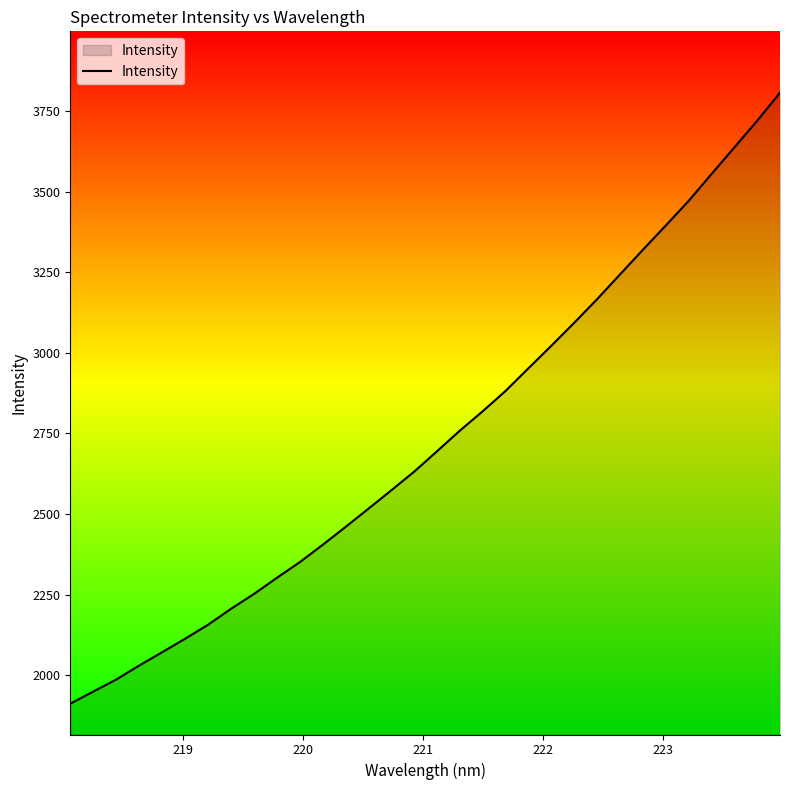

What is the minimum value shown in the chart?

1911.5